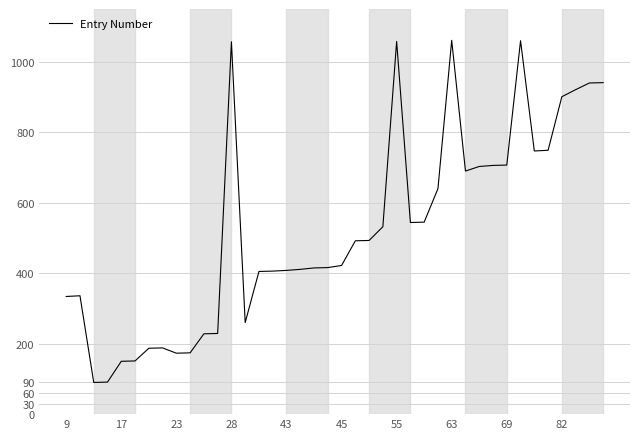

What is the smallest value displayed?

90